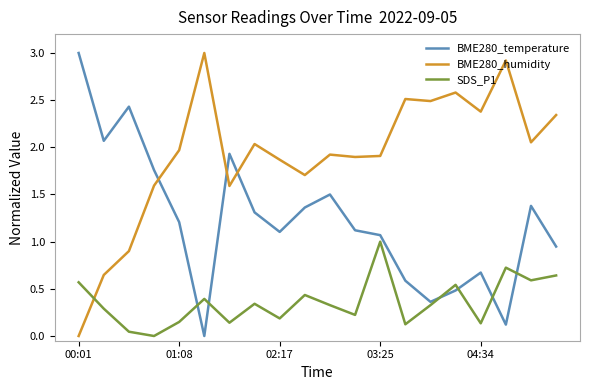

List the series in order of their overall mean, highest first.

BME280_humidity, BME280_temperature, SDS_P1